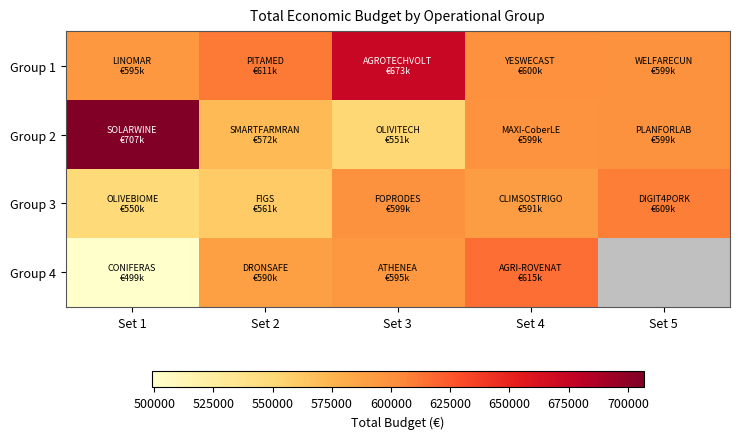

Count the number of data series in this chart.

4